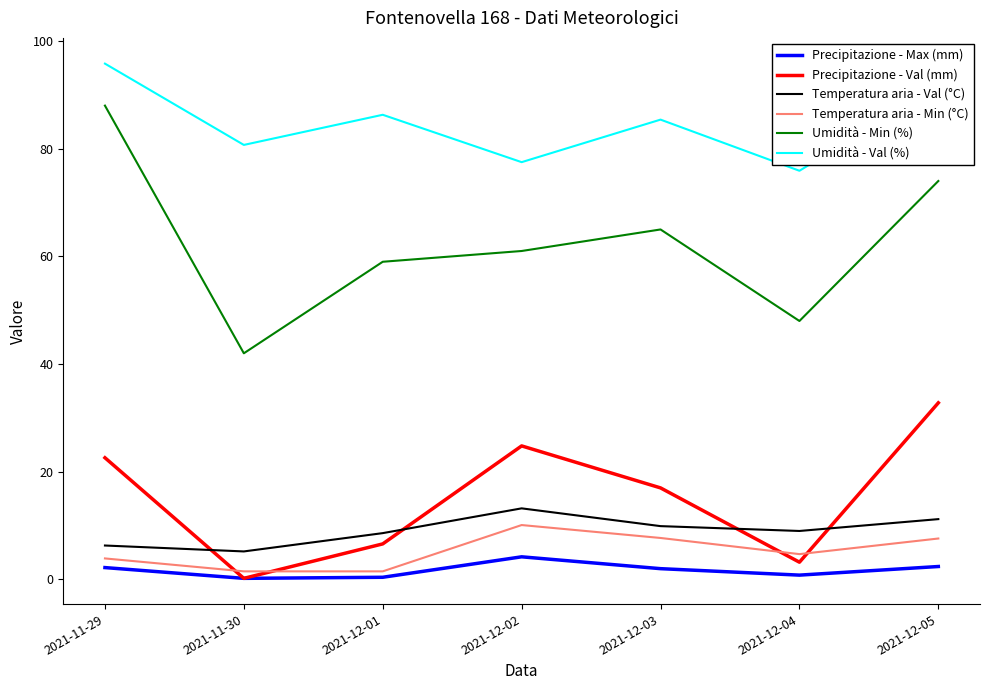

Is this an area chart (filled region under the line)?

No